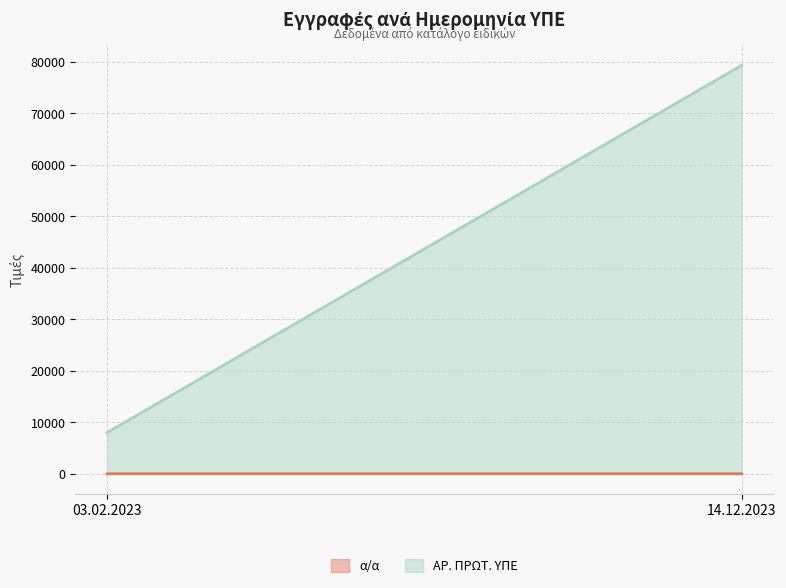

What is the highest value of the ΑΡ. ΠΡΩΤ. ΥΠΕ series?

79294